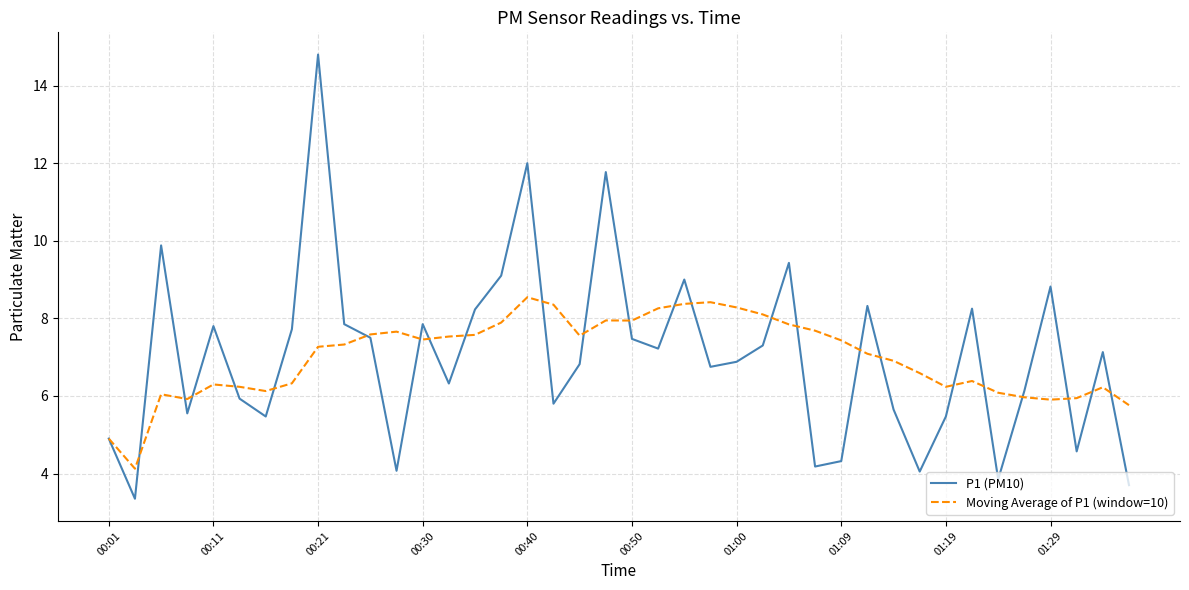

What is the maximum value shown in the chart?

14.8